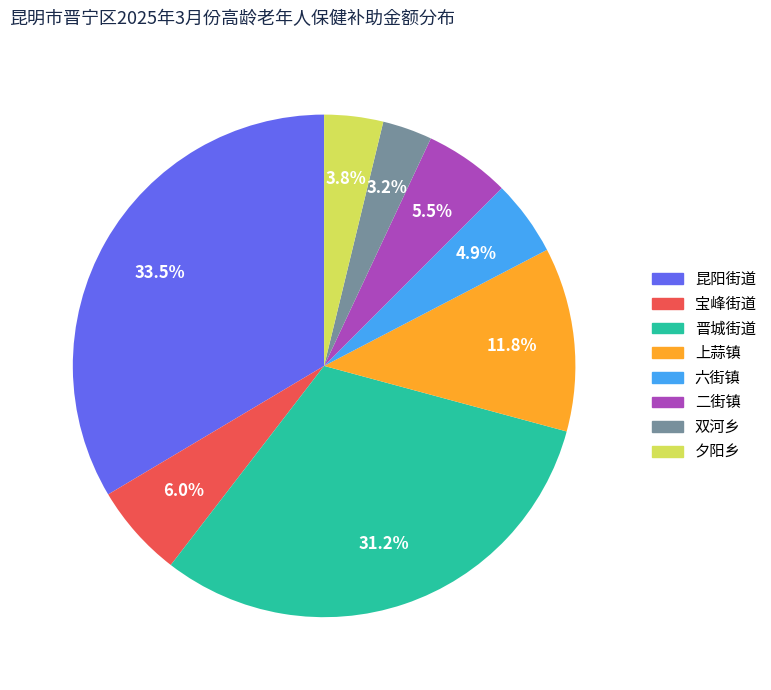

How many slices are in this pie chart?

8